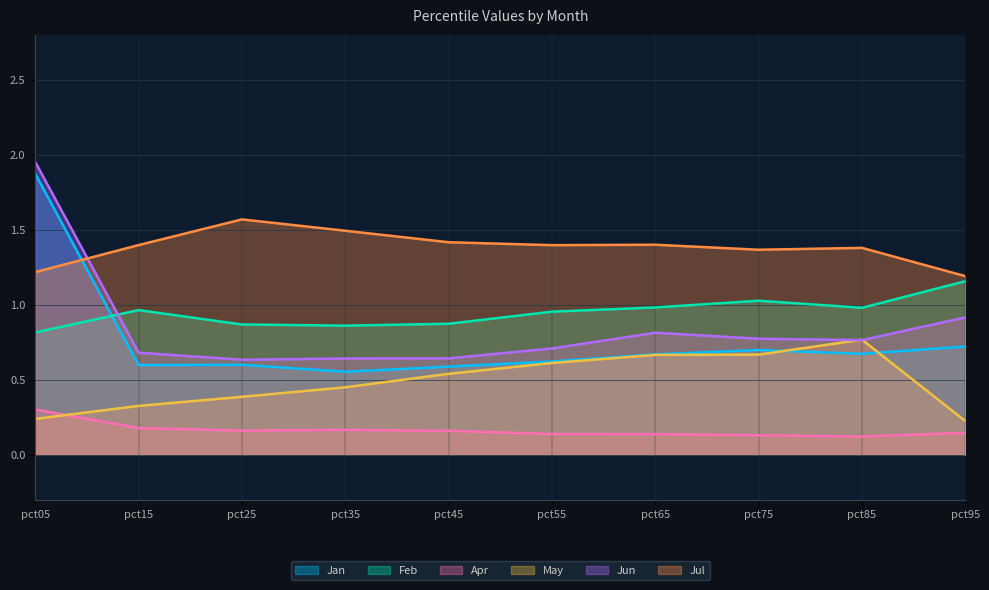

At pct45, list the series in order from smallest to largest.

Apr, May, Jan, Jun, Feb, Jul